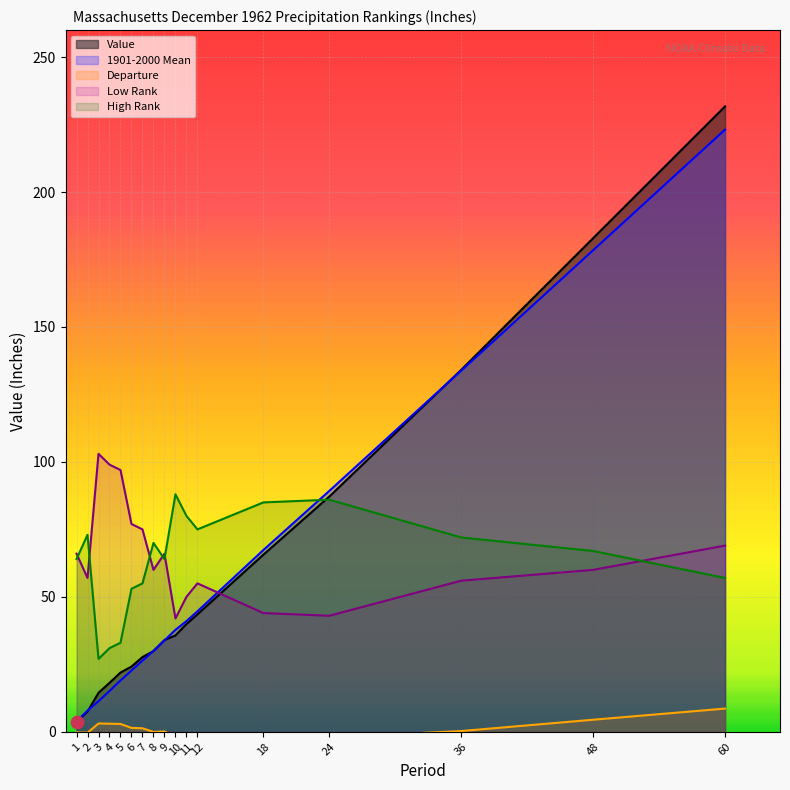

Which series reaches the maximum Y coordinate?

Value